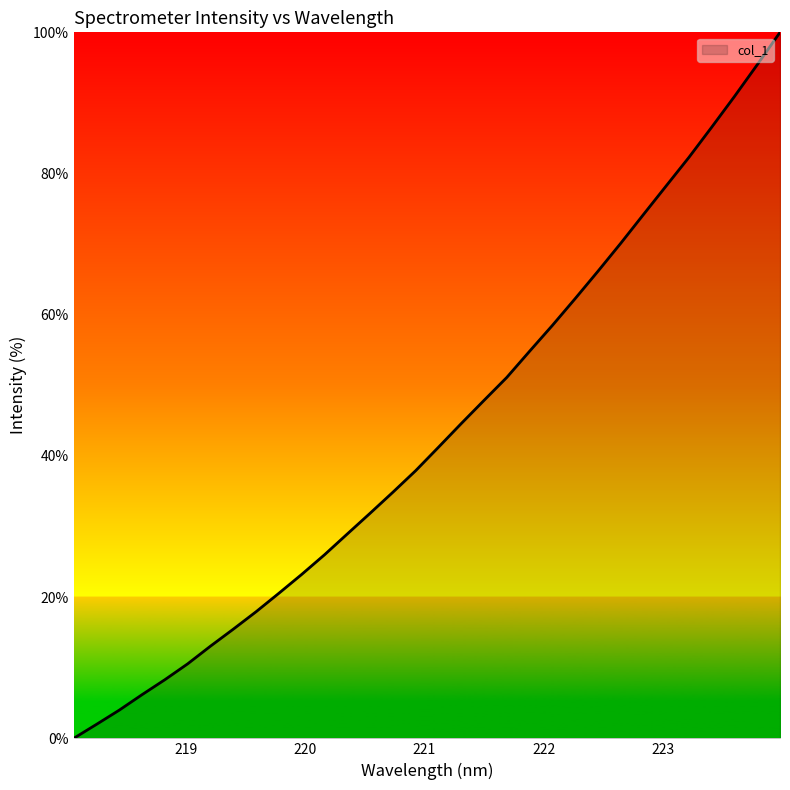

What is the maximum value shown in the chart?

100.0